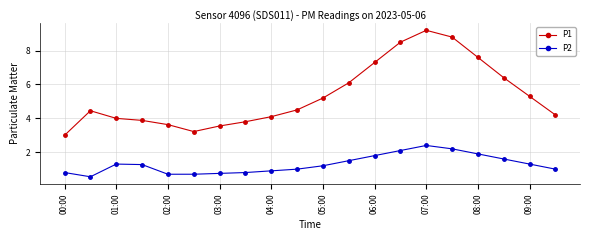

What is the difference between the maximum and second lowest values in the P1 series?

6.0